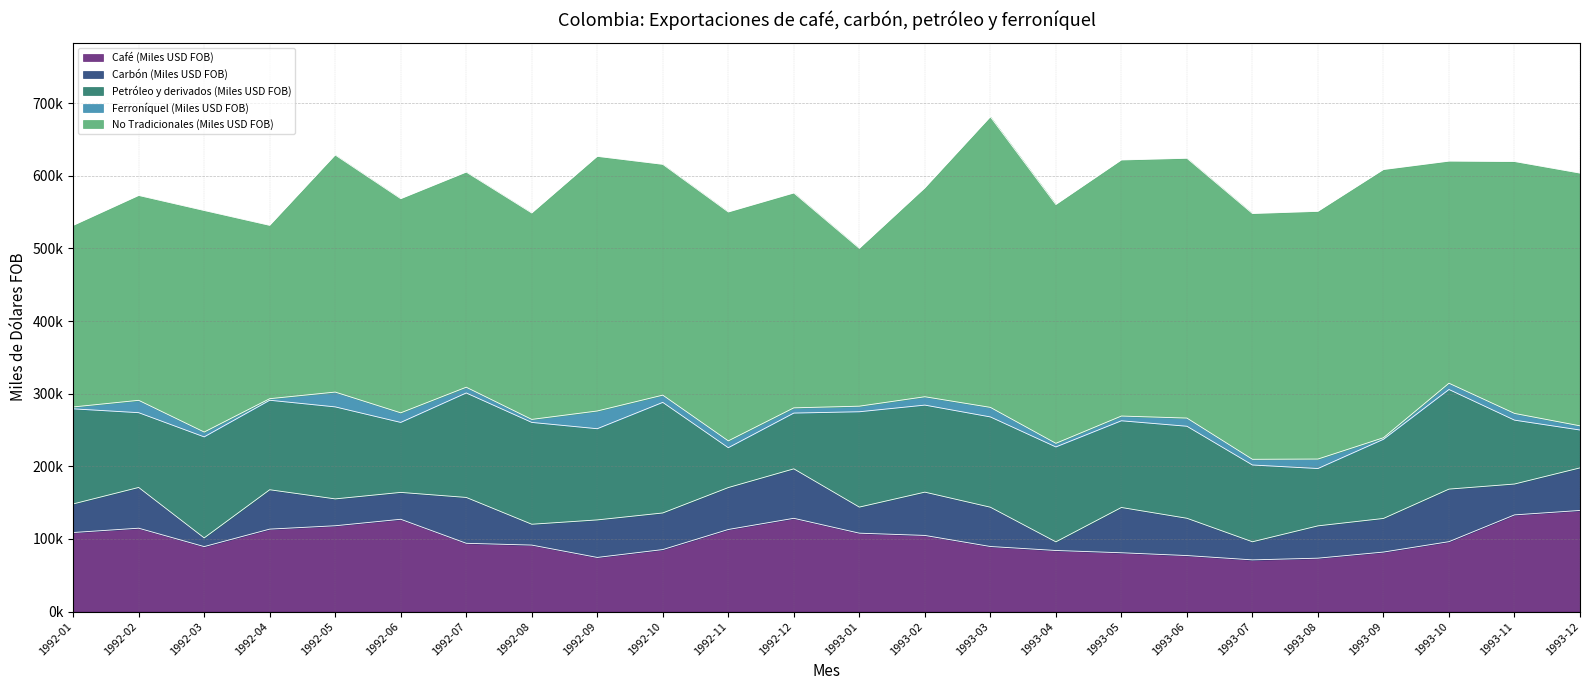

At which label is Ferroníquel (Miles USD FOB) closest to 13287?

1992-06